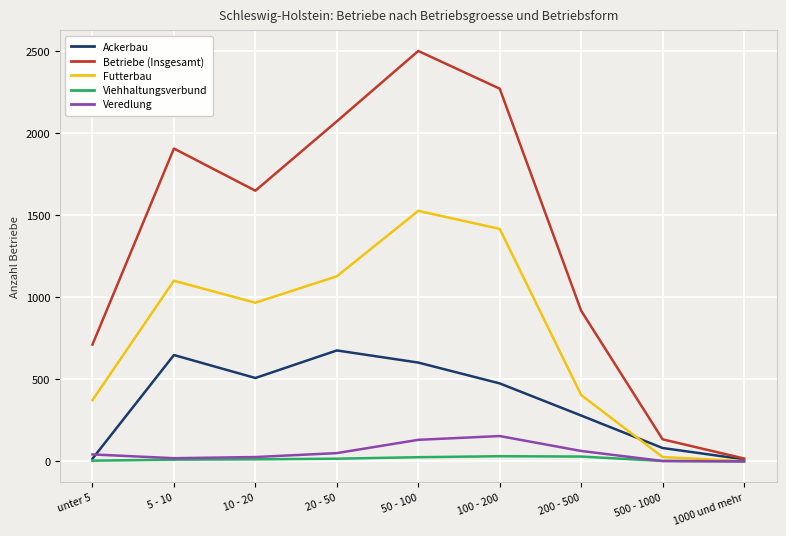

Is it true that Betriebe (Insgesamt) equals 522 at 200 - 500?

False